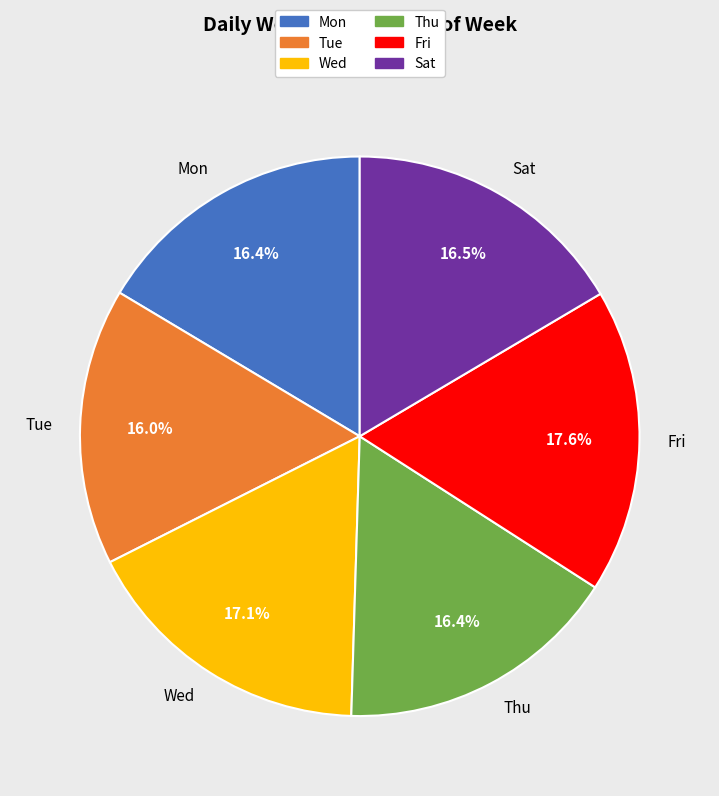

What is the ratio of the value at Thu to the value at Fri?

0.9